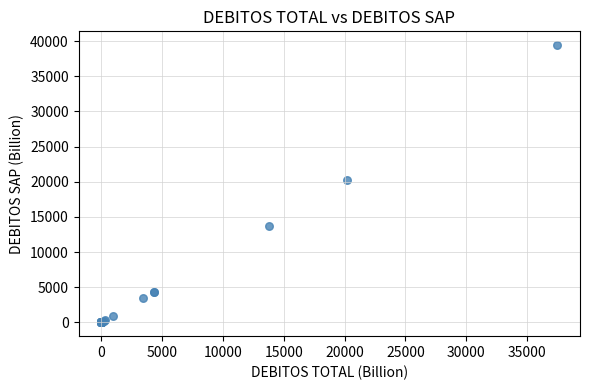

What Y value in the scatter plot is closest to 19716?

20182.6